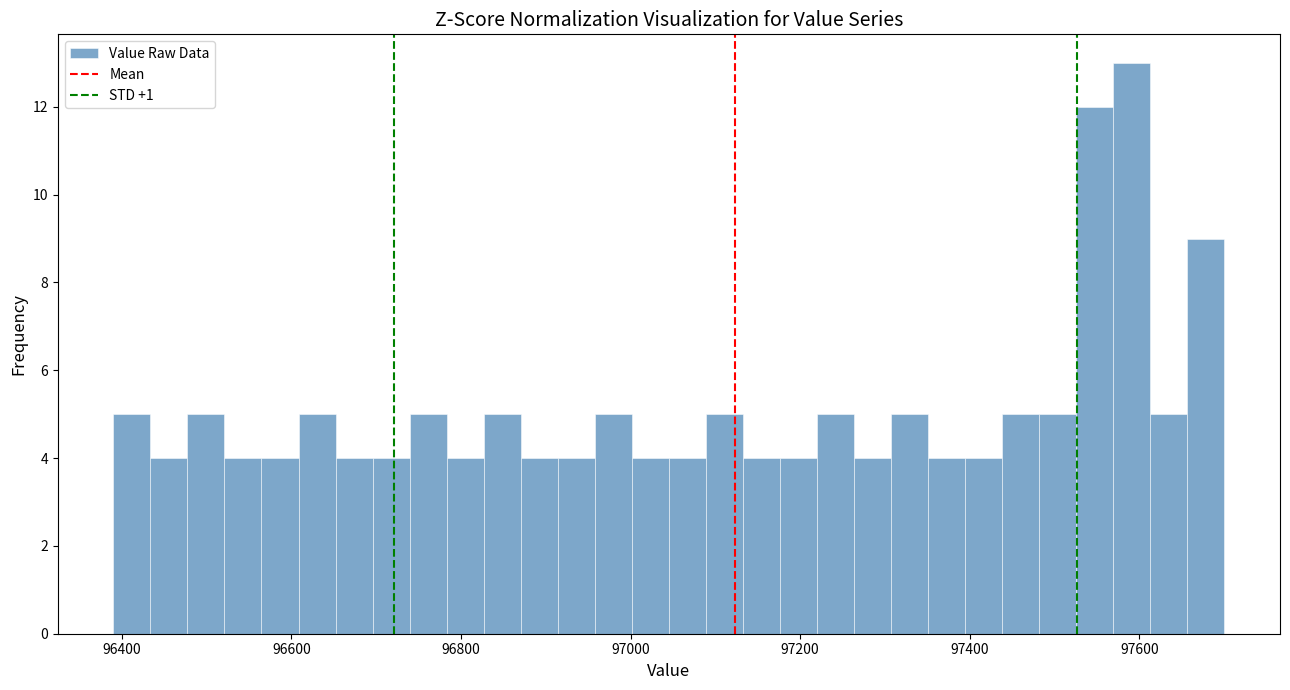

Read against the x-axis, roughly where is the centre of the tallest bar?

97600